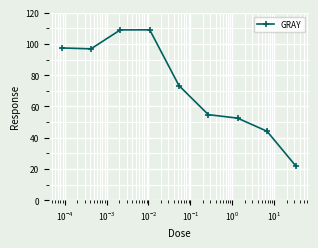

What is the value of the 7th point from the left?

52.5